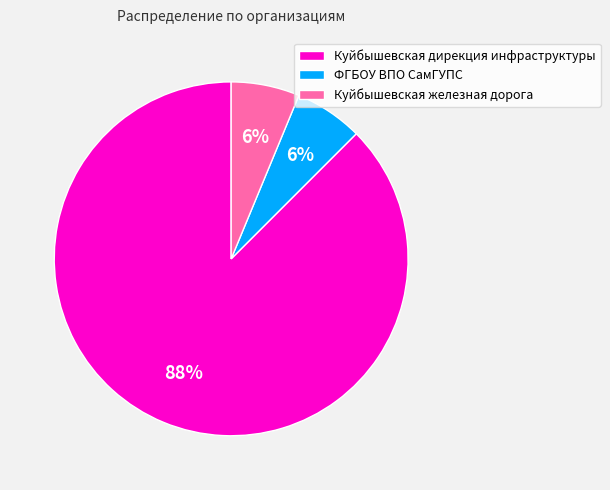

To the nearest percent, what is the average slice percentage?

33%